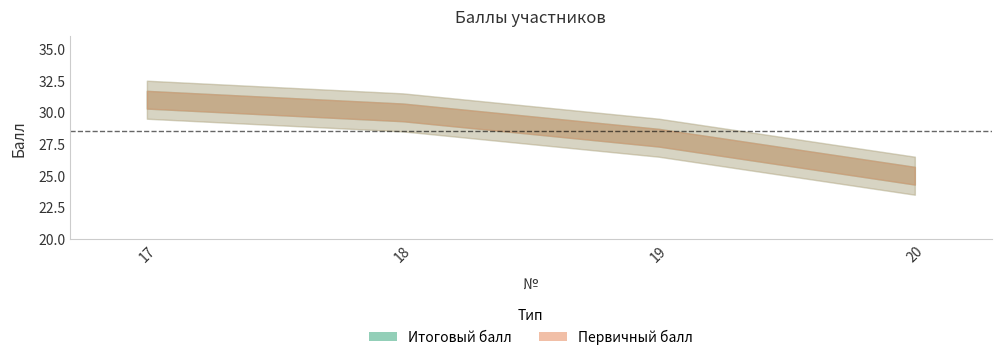

Is the value of Первичный балл at 17 greater than the value of Итоговый балл at 20?

Yes